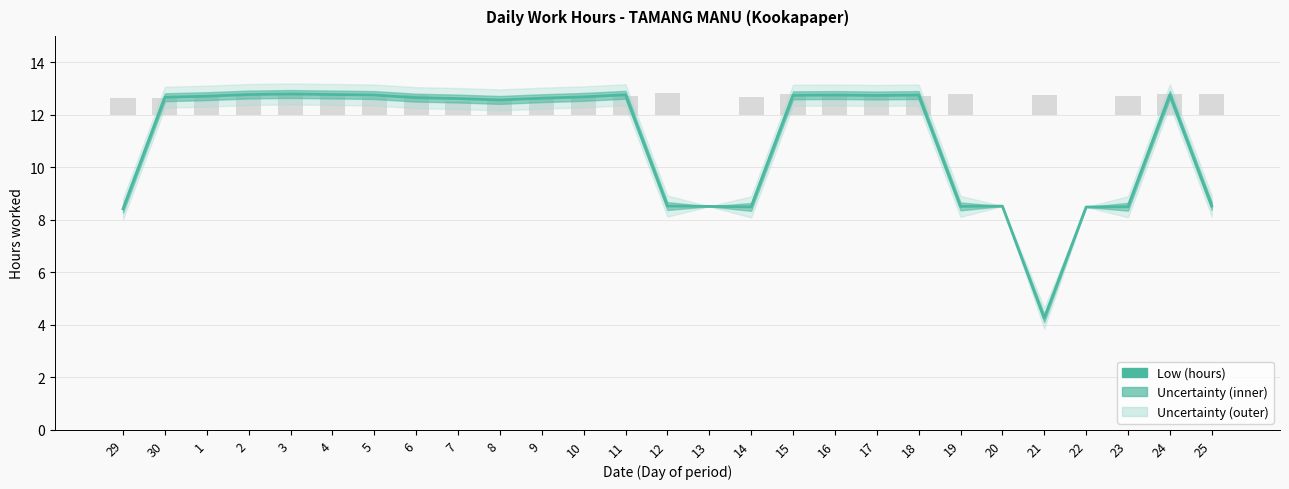

The value at 12 is 8.5. True or false?

True